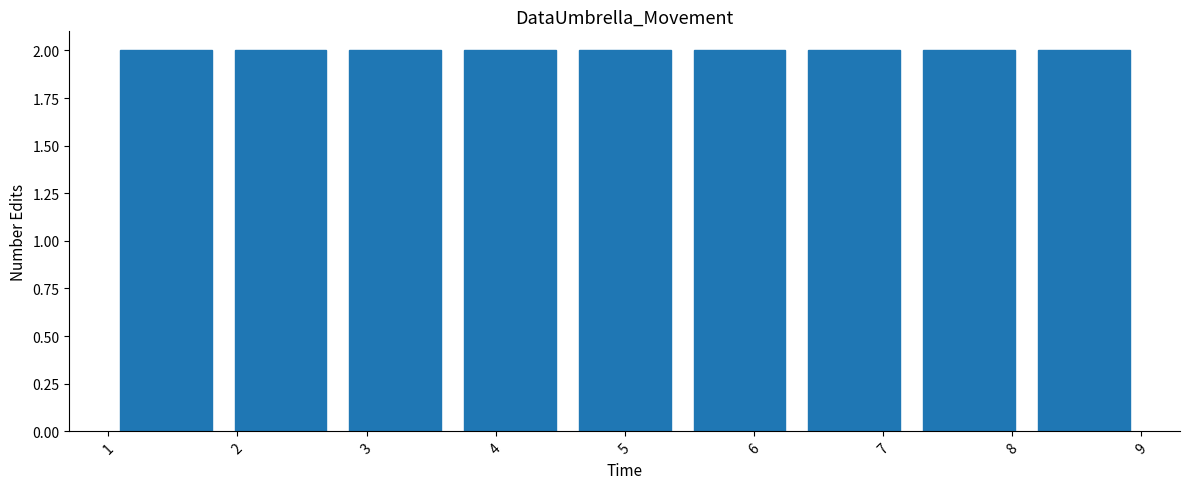

Reading left to right, list every bar in this chart as the range it spans on the x-axis followed by its height. Neither the bar edges nor the heights are printed on the chart, so give them approximately, as read against the axes.

1.0 to 1.9: 2
1.9 to 2.8: 2
2.8 to 3.7: 2
3.7 to 4.6: 2
4.6 to 5.4: 2
5.4 to 6.3: 2
6.3 to 7.2: 2
7.2 to 8.1: 2
8.1 to 9.0: 2